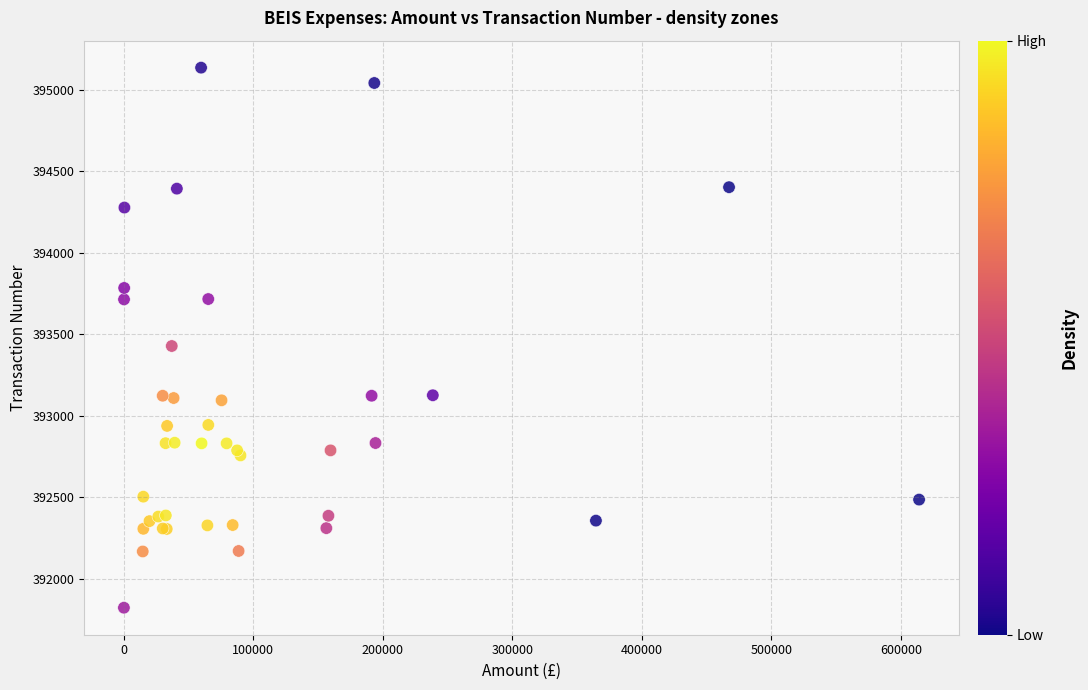

What Y value in the scatter plot is closest to 393479?

393428